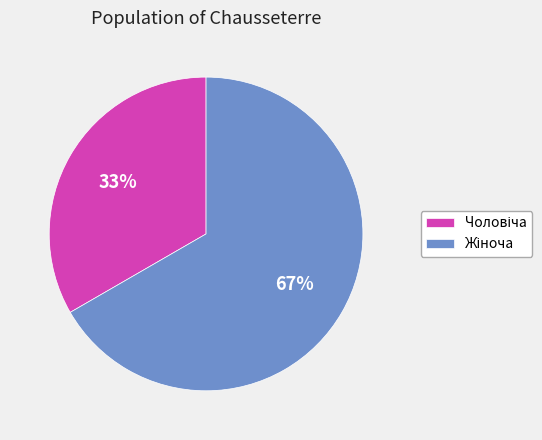

To the nearest percent, what is the average slice percentage?

50%